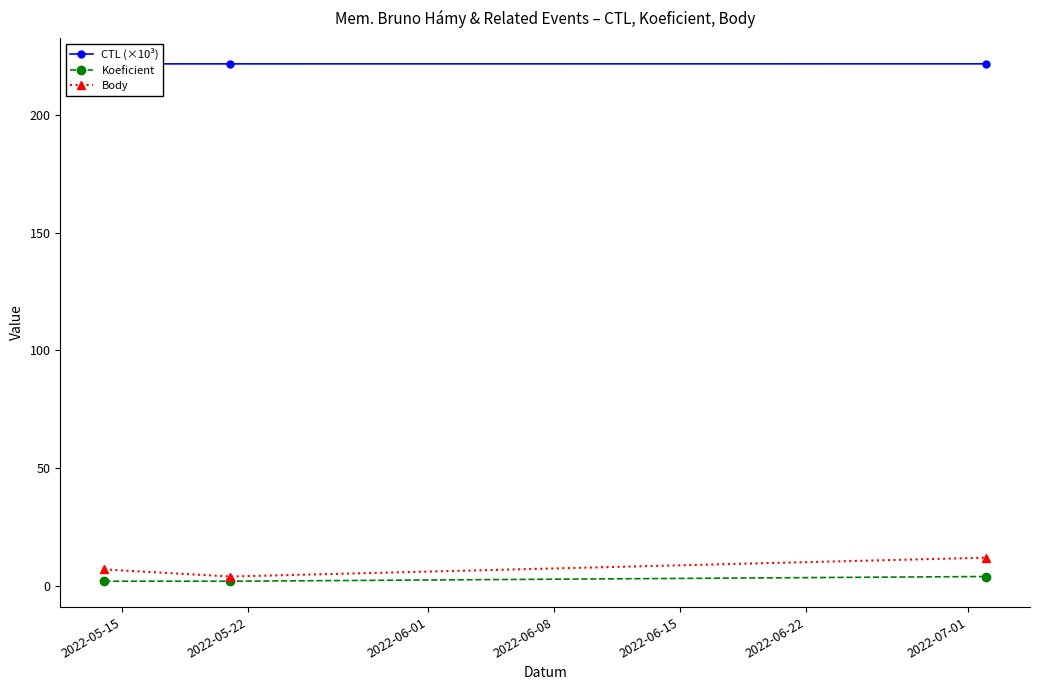

Is it true that CTL (×10³) equals 339.3 at 2022-05-22?

False